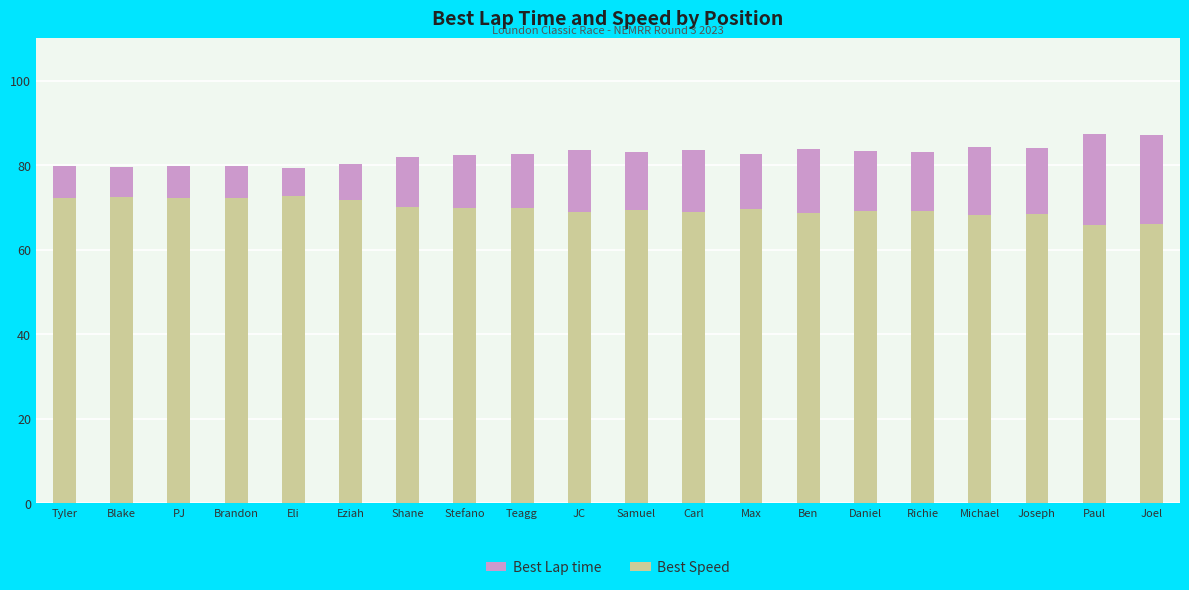

List the labels in order of Best Speed value, smallest first.

Paul, Joel, Michael, Joseph, Ben, Carl, JC, Daniel, Richie, Samuel, Max, Teagg, Stefano, Shane, Eziah, Tyler, PJ, Brandon, Blake, Eli